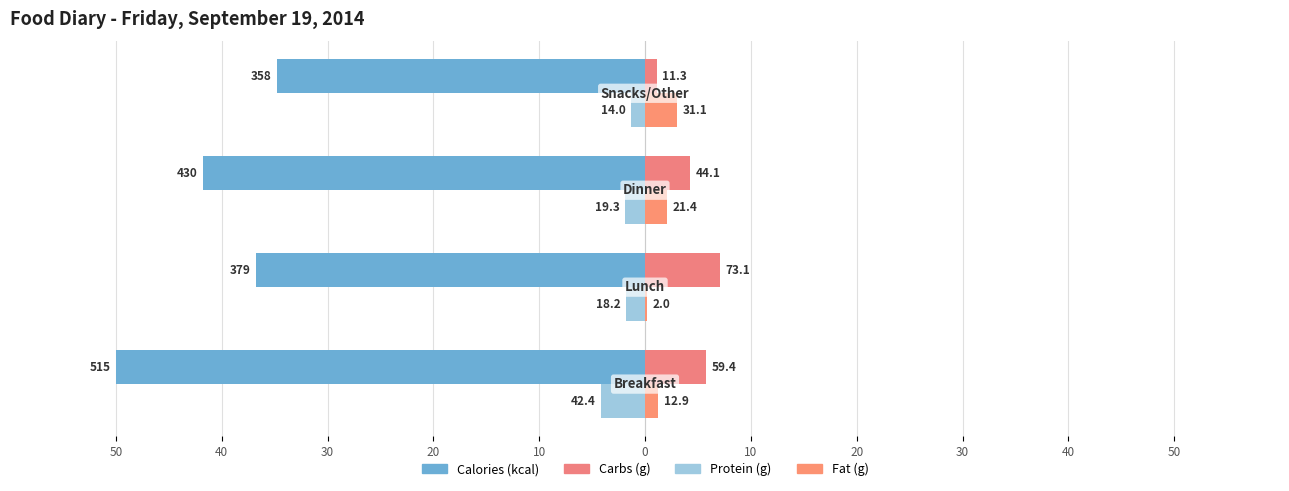

What is the smallest value displayed?

-50.0